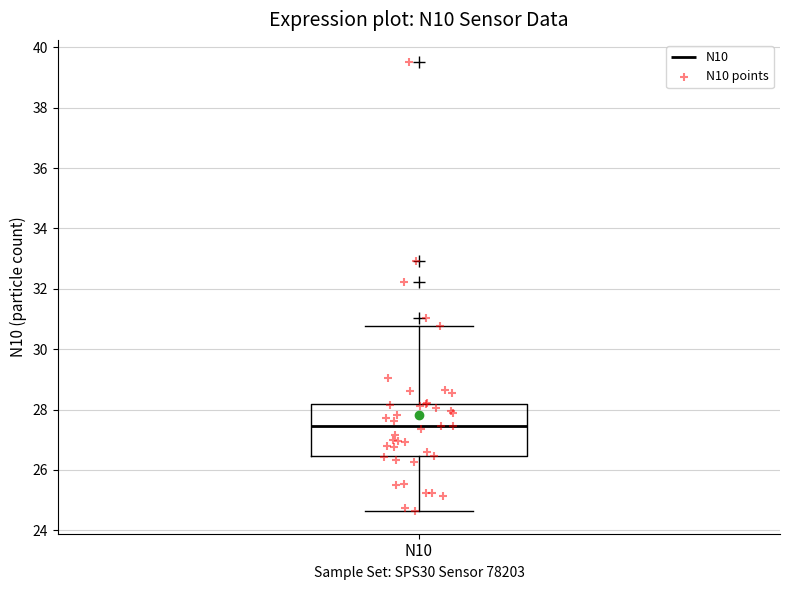

Where is the upper edge of the box for N10 on the y-axis? The values are not printed on the chart, so give them approximately, as read against the axis.

28.2